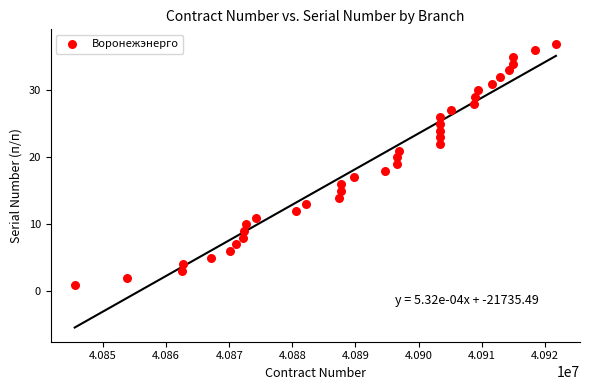

What is the range of Y values (max minus min)?

36